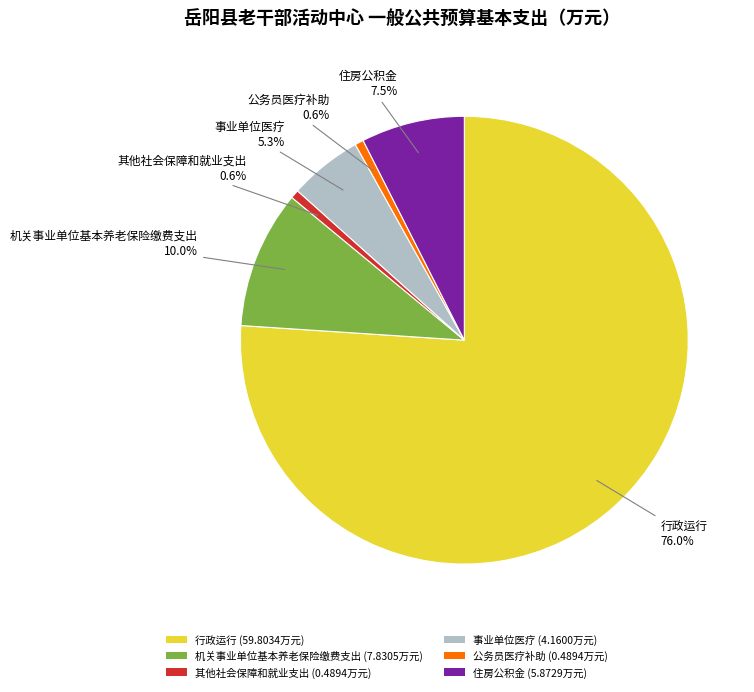

How many slices are in this pie chart?

6